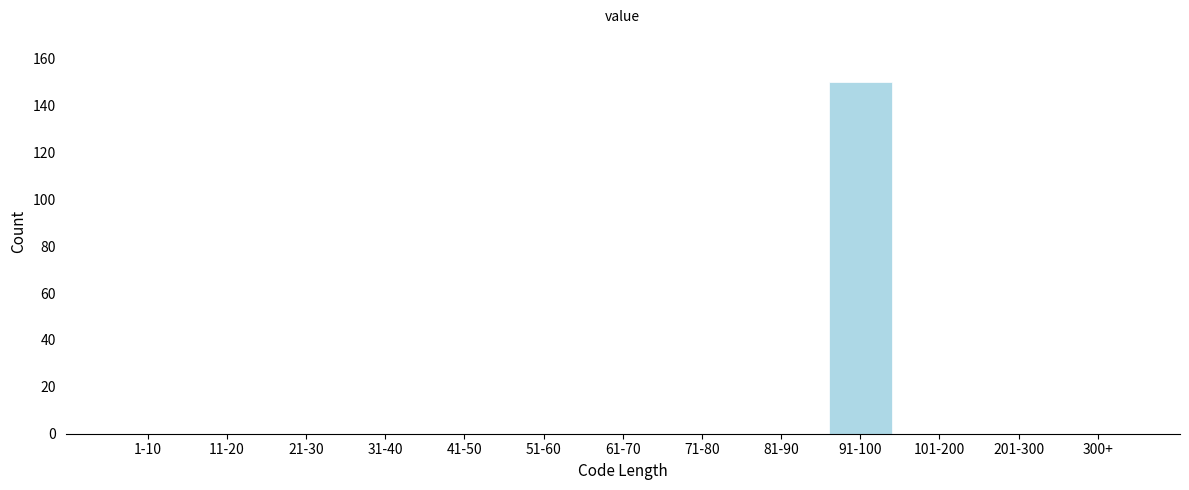

Reading left to right, transcribe all the data shown in this chart.

1-10=0	11-20=0	21-30=0	31-40=0	41-50=0	51-60=0	61-70=0	71-80=0	81-90=0	91-100=150	101-200=0	201-300=0	300+=0